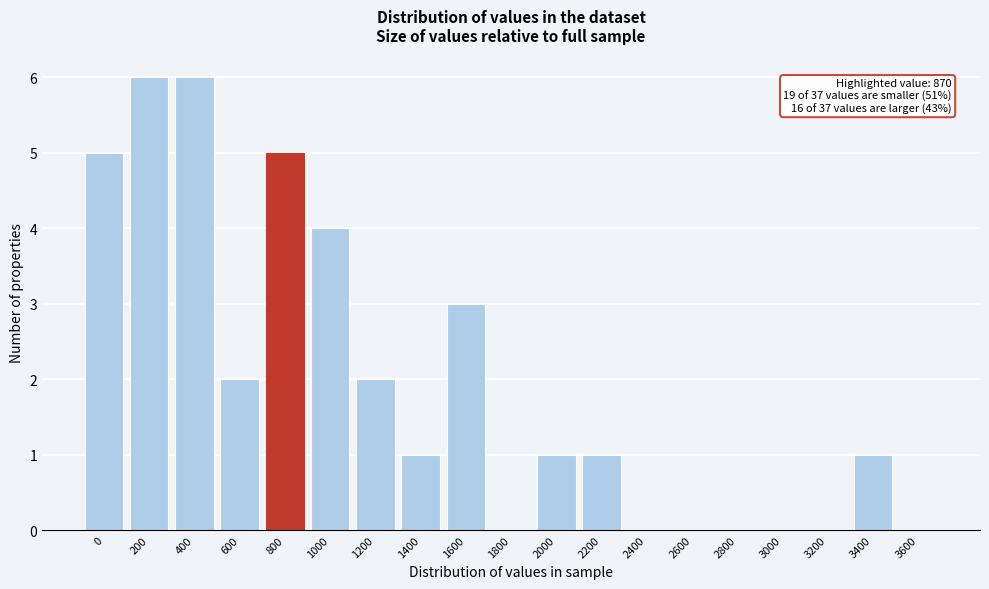

Reading left to right, list all the values displayed in this chart.

0=5	200=6	400=6	600=2	800=5	1000=4	1200=2	1400=1	1600=3	1800=0	2000=1	2200=1	2400=0	2600=0	2800=0	3000=0	3200=0	3400=1	3600=0